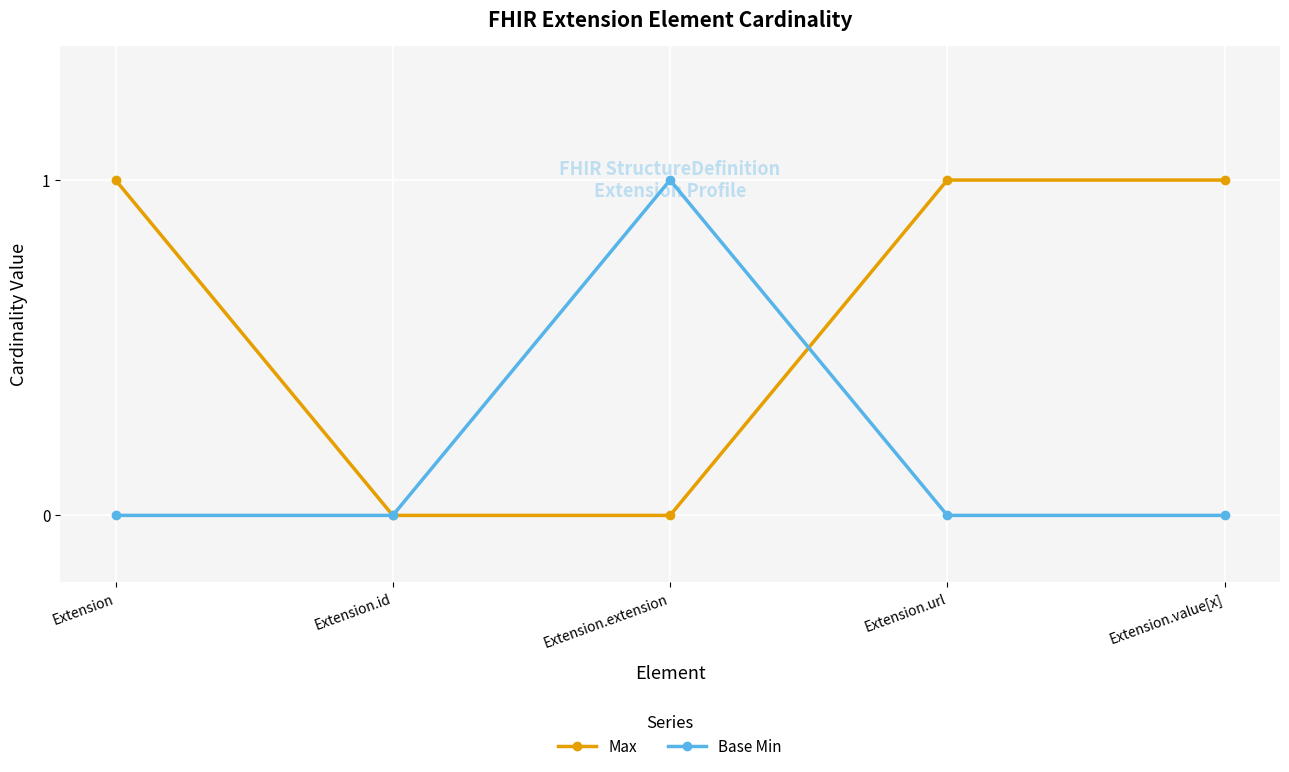

True or false: Base Min has more than 0 interior local peaks.

True